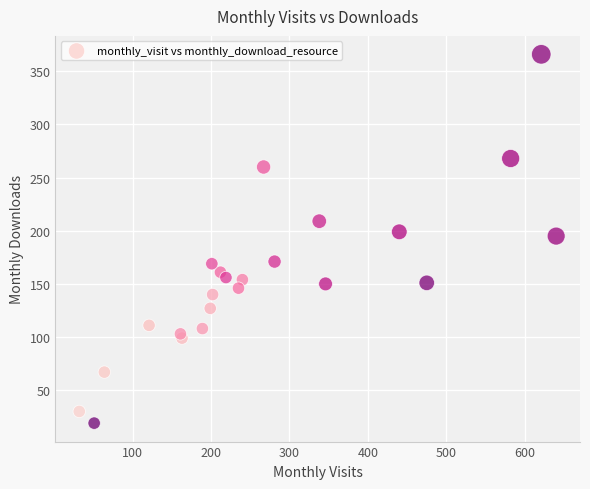

What is the range of X values (max minus min)?

608